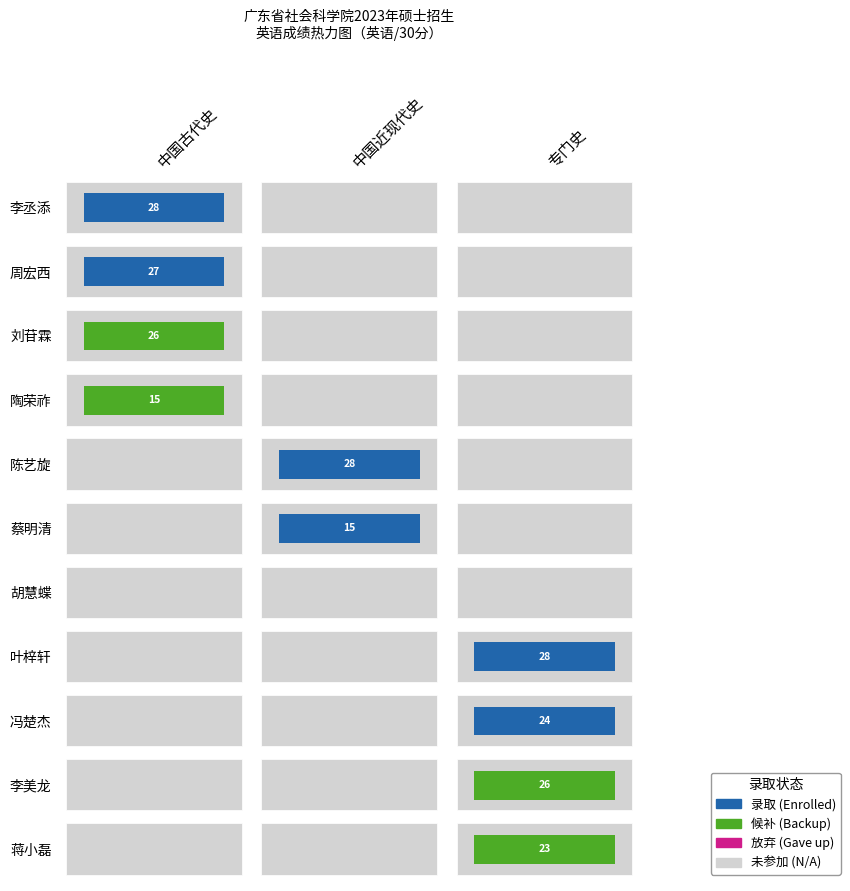

Is the value of 中国近现代史 at 刘苷霖 greater than the value of 专门史 at 李丞添?

No